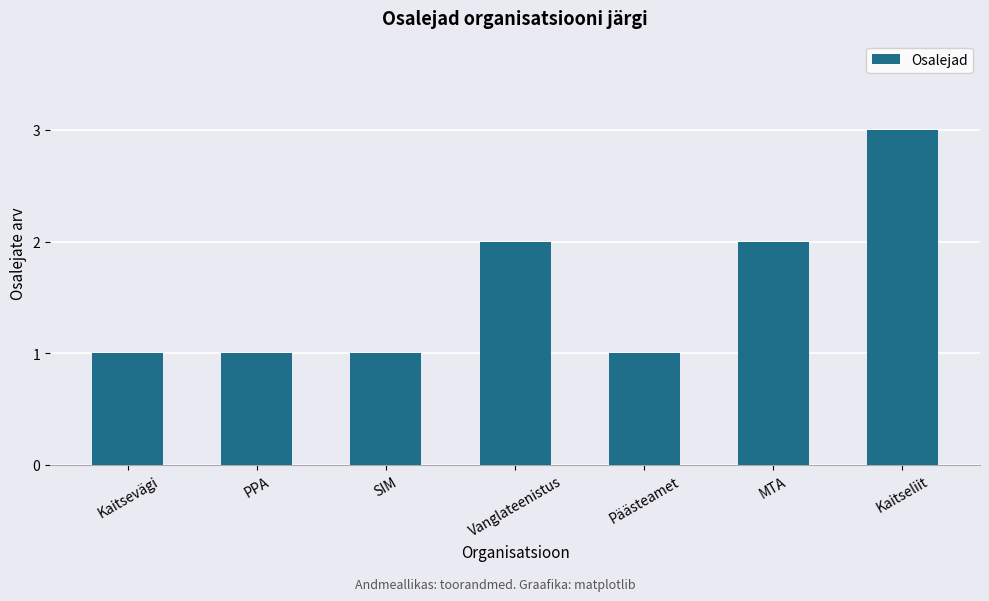

What is the ratio of the value at Kaitsevägi to the value at Päästeamet?

1.0